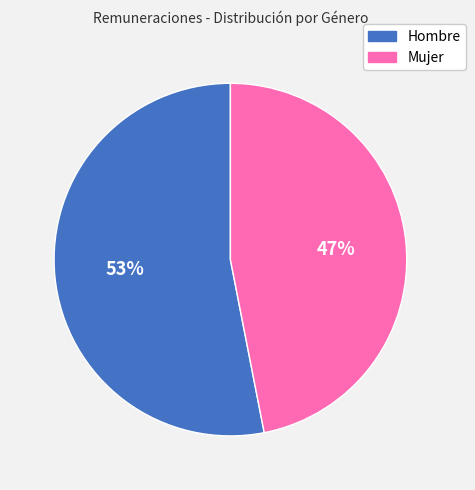

Which has a higher value, Mujer or Hombre?

Hombre